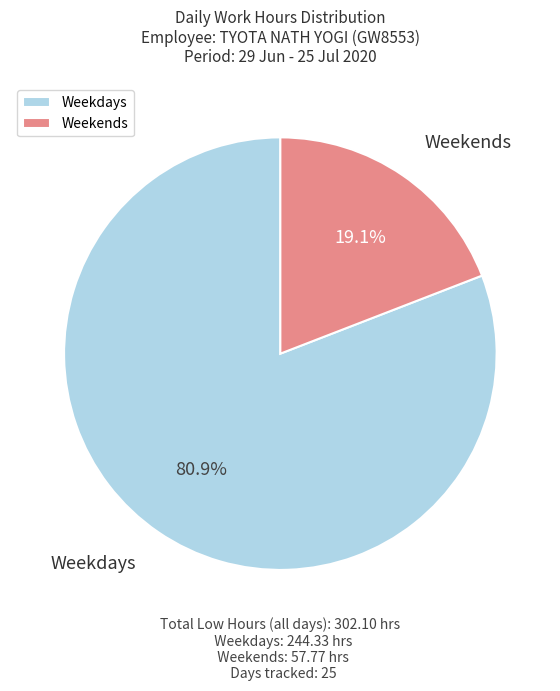

What portion of the pie excludes Weekdays?

19.1%